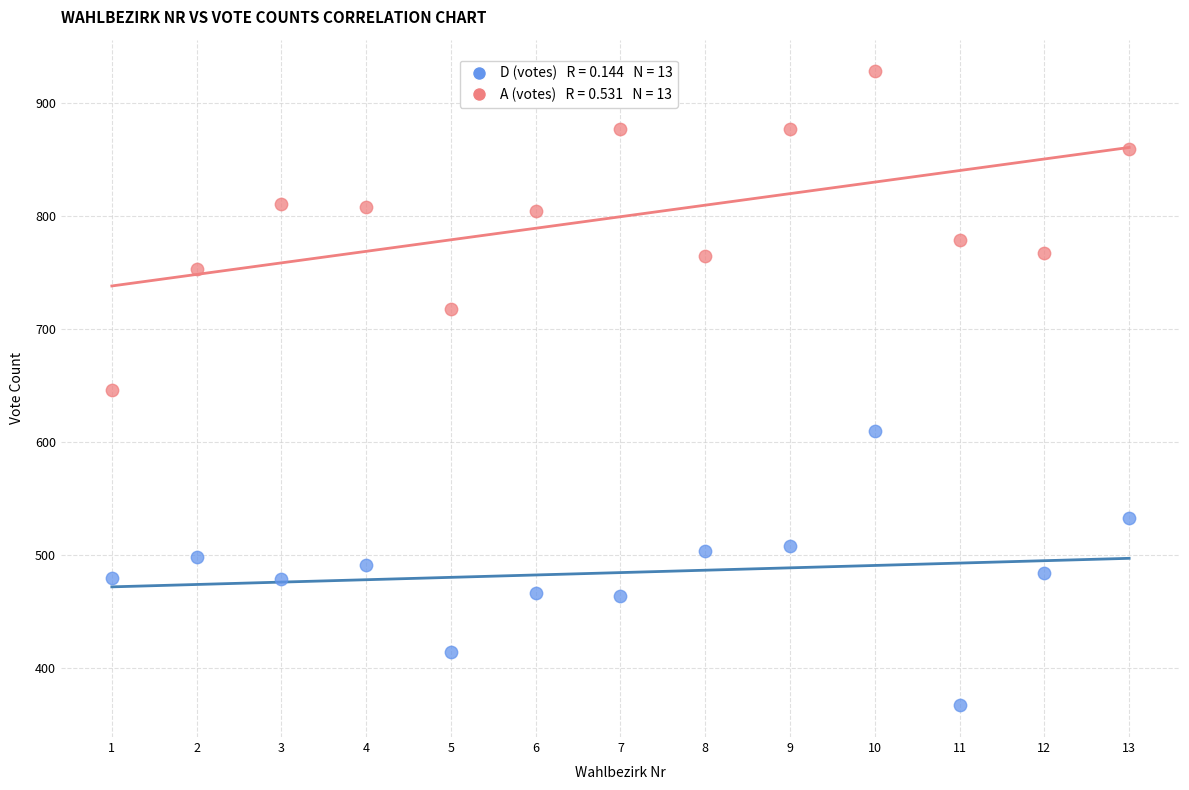

Across all data points, what is the range of X values (max minus min)?

12